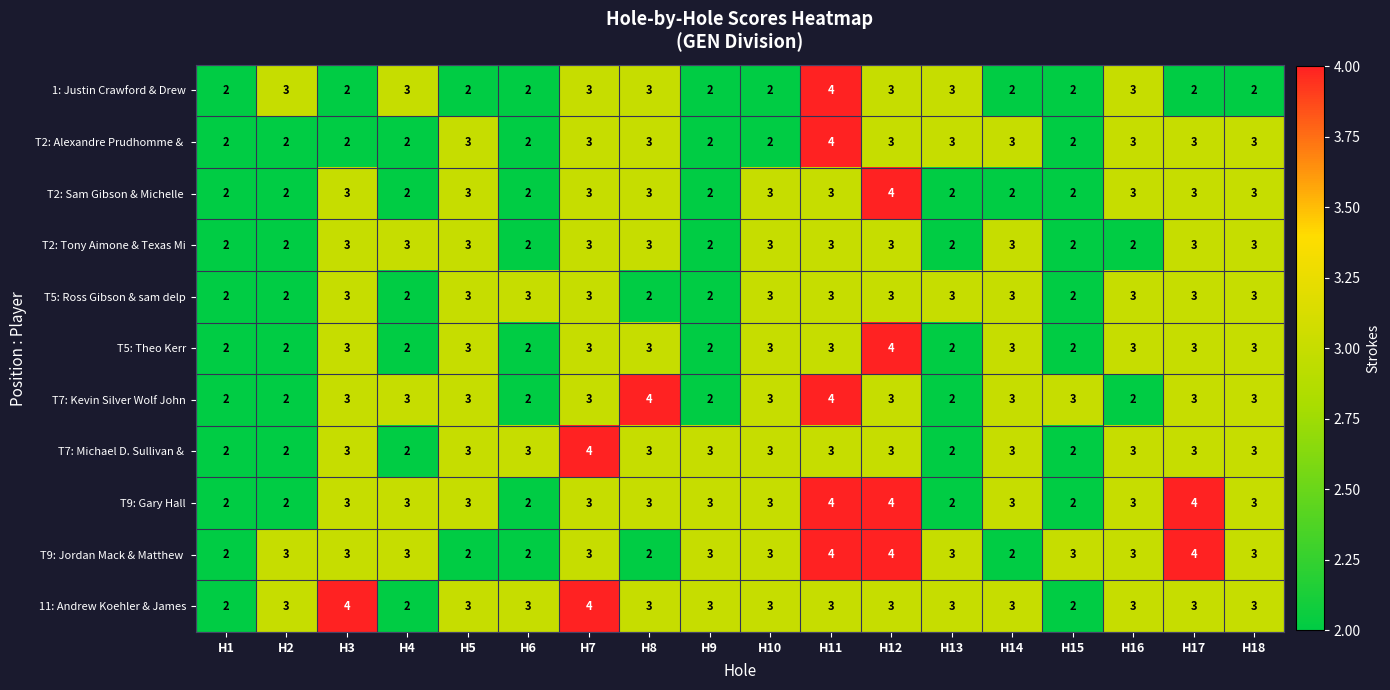

What is the approximate value of T5: Theo Kerr at H11?

3